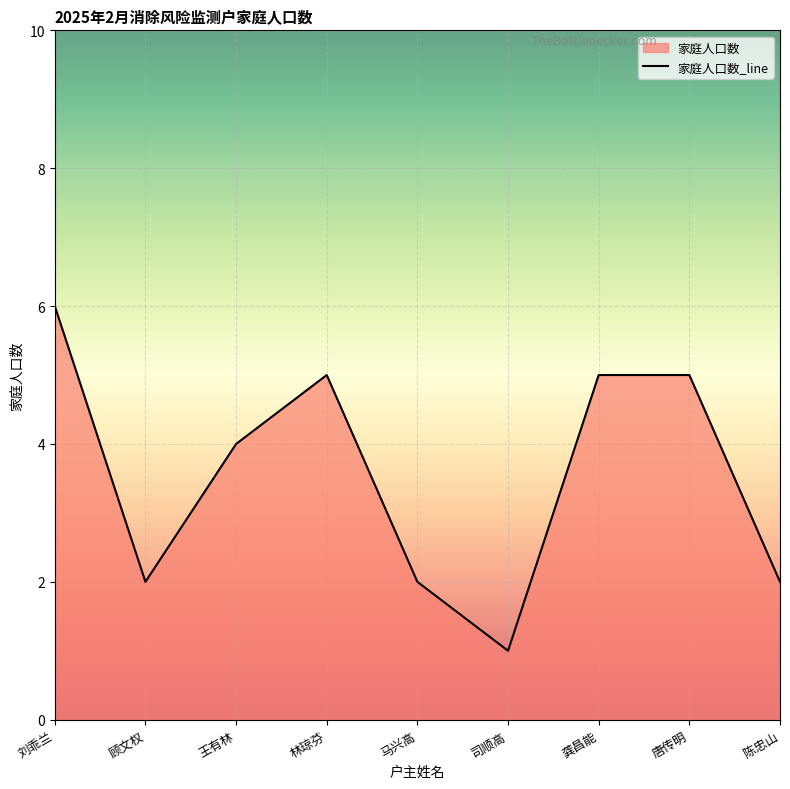

What is the difference between the maximum and minimum values?

5